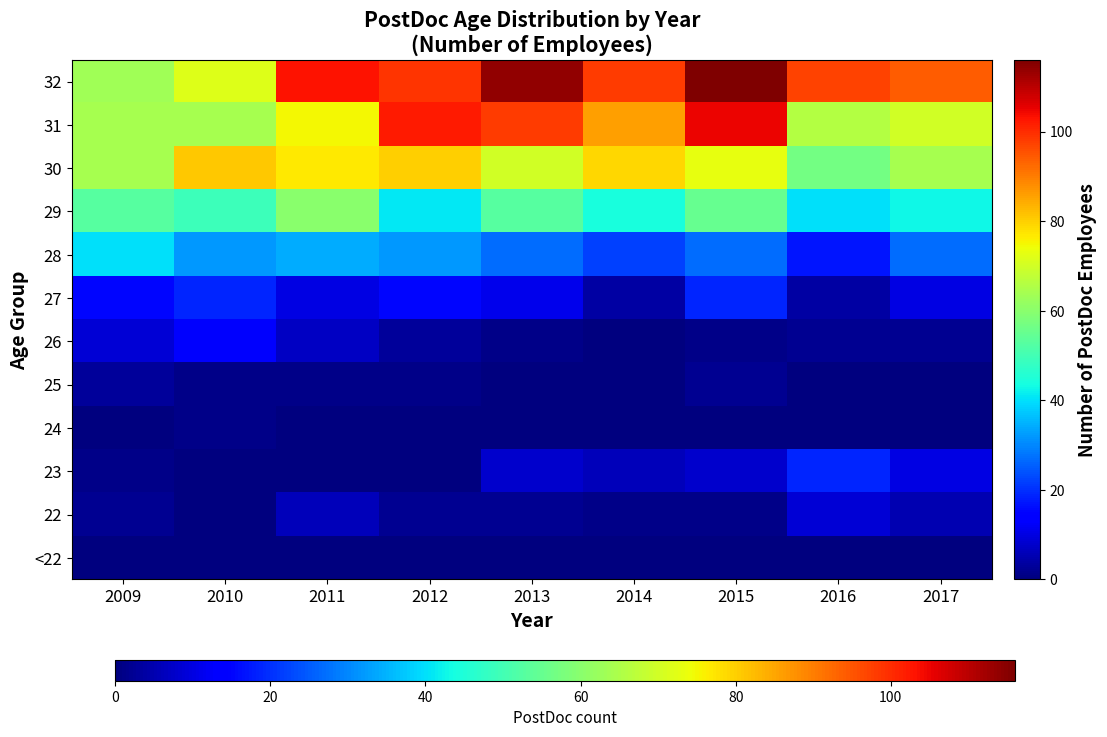

Reading left to right, what are all the values shown in this chart?

<22: 2009=0	2010=0	2011=0	2012=0	2013=0	2014=0	2015=0	2016=0	2017=0
22: 2009=2	2010=0	2011=6	2012=2	2013=2	2014=1	2015=1	2016=9	2017=5
23: 2009=1	2010=0	2011=0	2012=0	2013=8	2014=6	2015=8	2016=19	2017=10
24: 2009=0	2010=1	2011=0	2012=0	2013=0	2014=0	2015=0	2016=0	2017=0
25: 2009=3	2010=1	2011=1	2012=1	2013=0	2014=0	2015=2	2016=0	2017=0
26: 2009=9	2010=13	2011=7	2012=3	2013=1	2014=0	2015=1	2016=2	2017=2
27: 2009=15	2010=19	2011=10	2012=15	2013=11	2014=4	2015=19	2016=4	2017=10
28: 2009=40	2010=32	2011=34	2012=32	2013=27	2014=22	2015=27	2016=17	2017=27
29: 2009=53	2010=49	2011=60	2012=41	2013=53	2014=44	2015=55	2016=40	2017=43
30: 2009=64	2010=81	2011=77	2012=80	2013=70	2014=79	2015=73	2016=57	2017=64
31: 2009=64	2010=64	2011=75	2012=102	2013=98	2014=86	2015=105	2016=66	2017=70
32: 2009=63	2010=72	2011=103	2012=99	2013=114	2014=98	2015=116	2016=97	2017=94